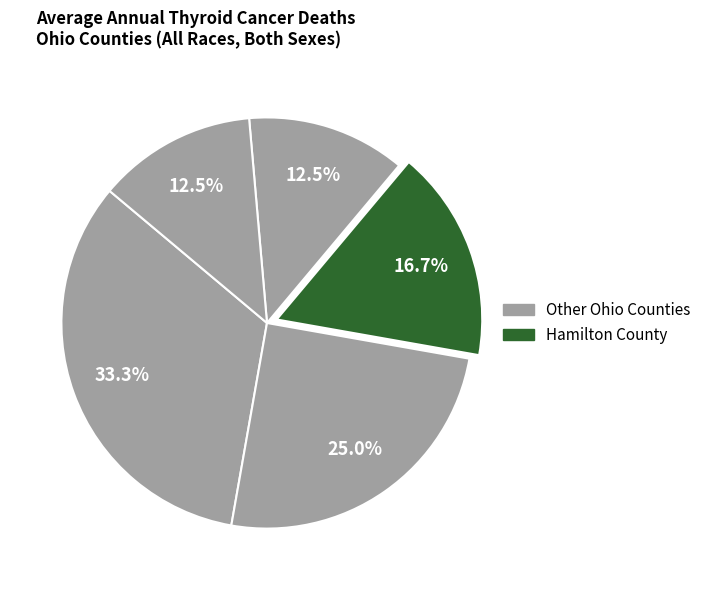

How many slices are in this pie chart?

5